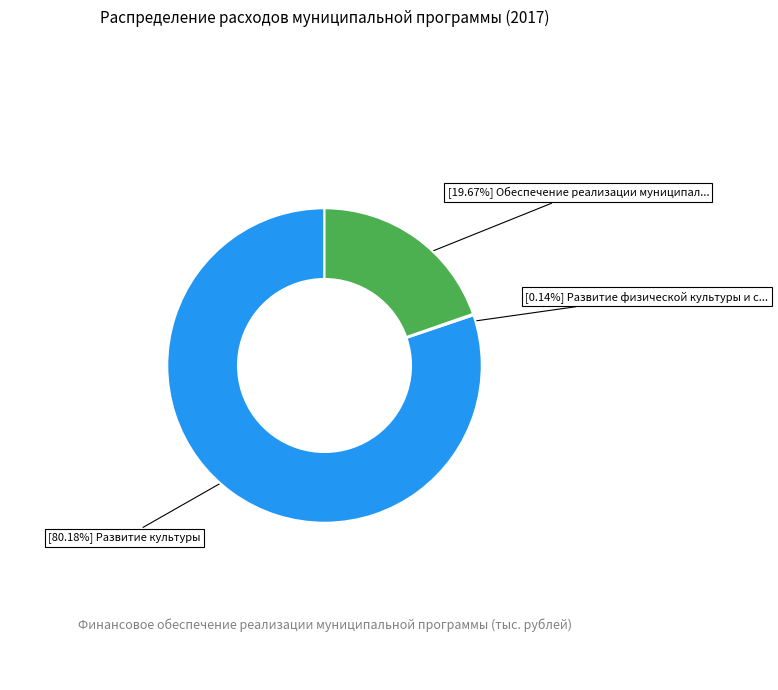

Is there a majority slice in this chart?

Yes